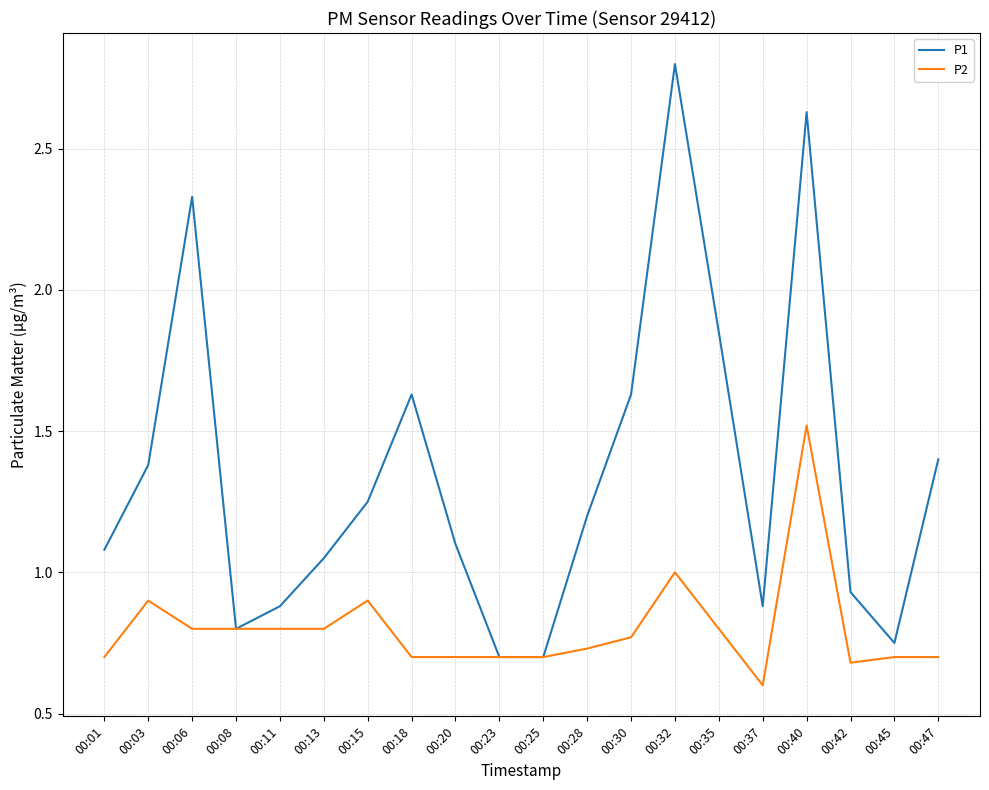

Is it true that P2 equals 0.2 at 00:20?

False